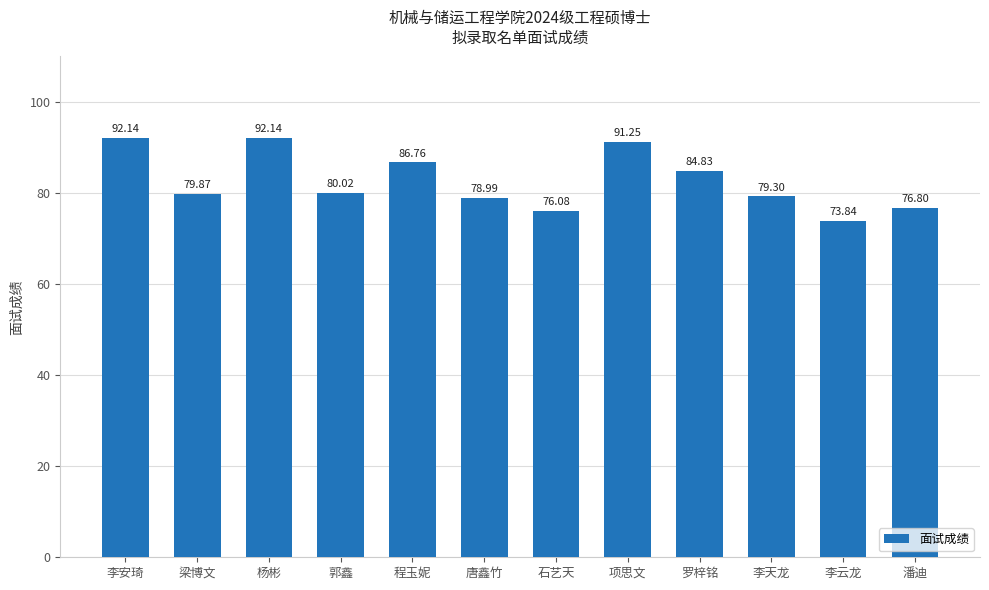

How many bars are there in total?

12